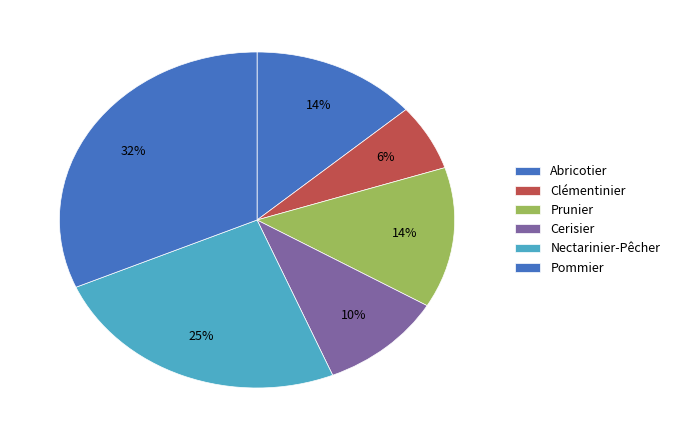

What is the largest slice in the pie chart?

Pommier